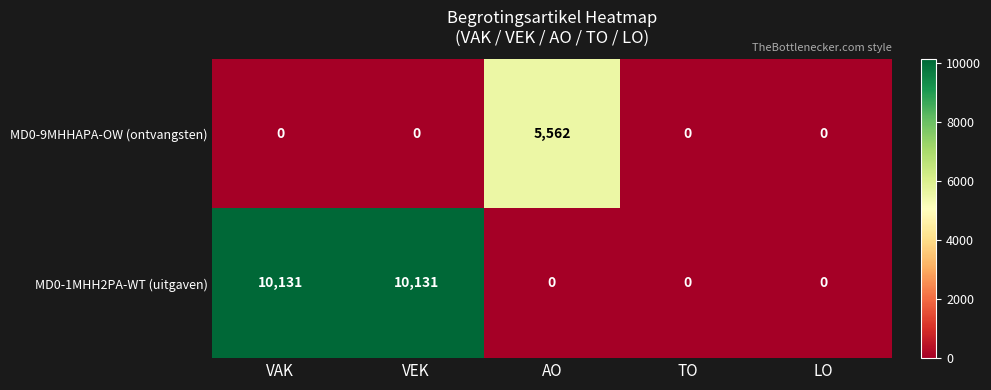

Which series changed the most between AO and TO?

MD0-9MHHAPA-OW (ontvangsten)